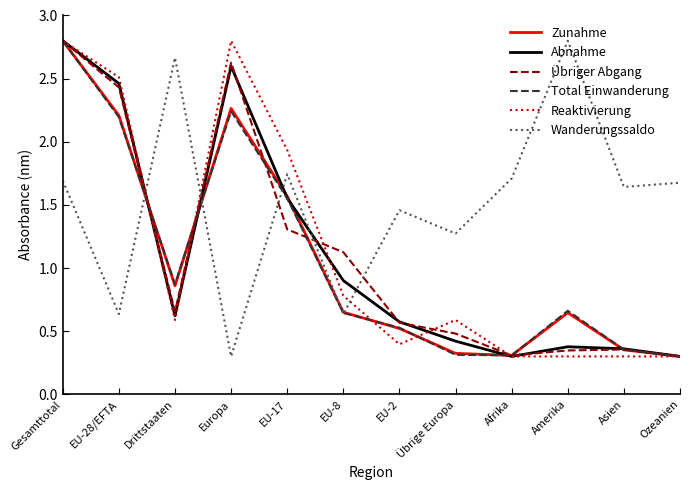

Does the chart have visible grid lines?

No